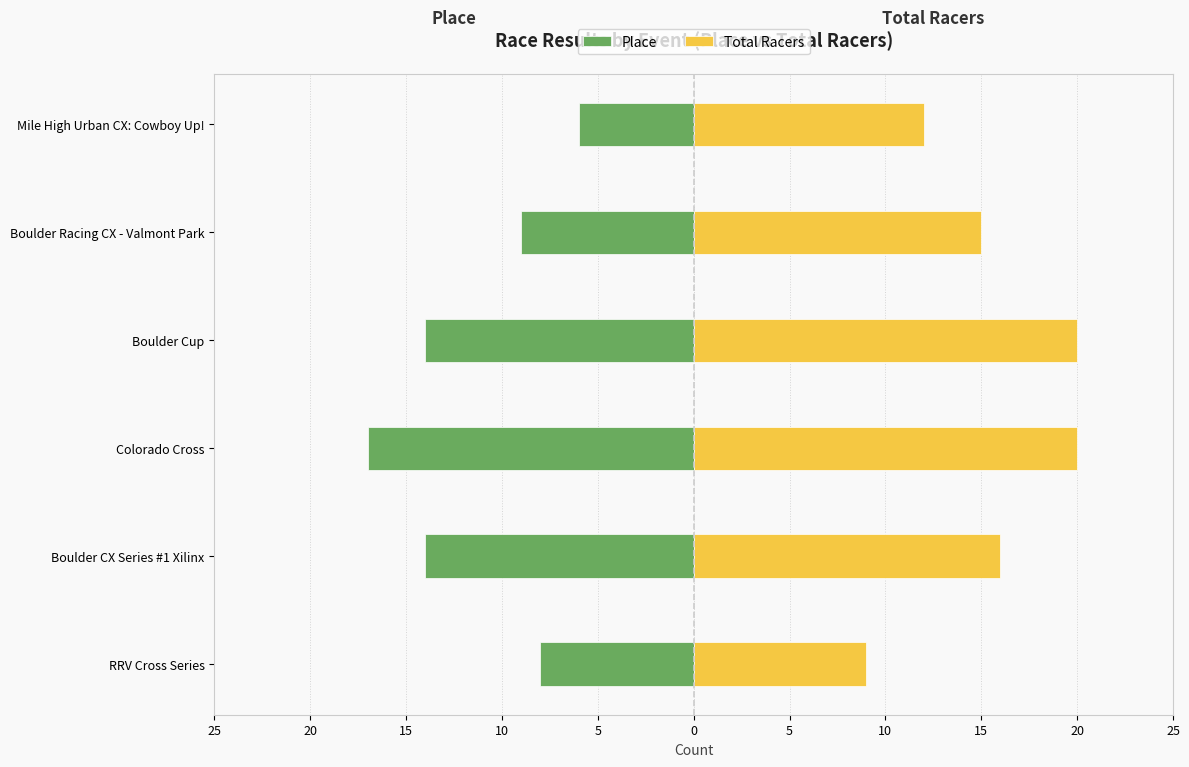

Rank the series by their average value, from highest to lowest.

Total Racers, Place